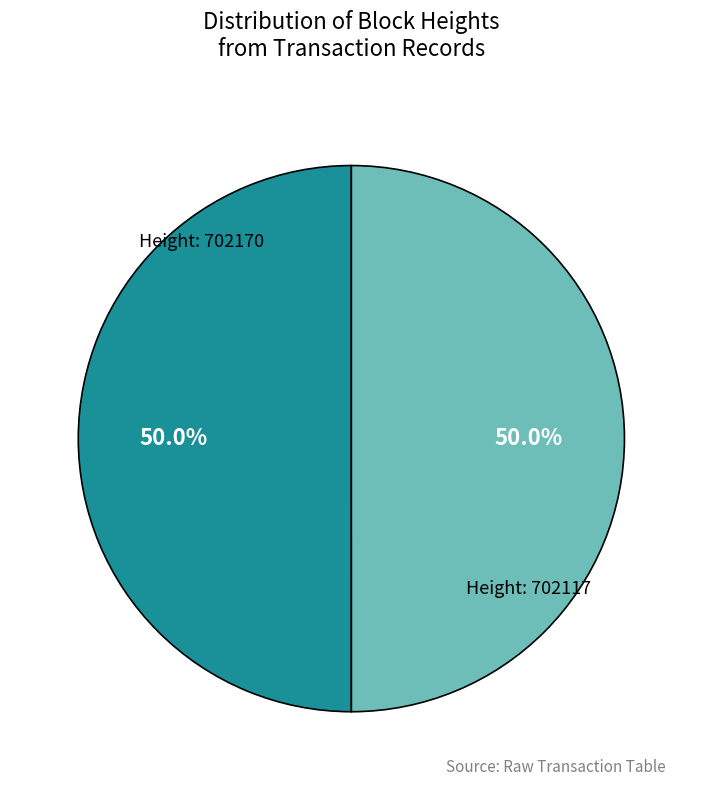

Which category accounts for the majority?

702170